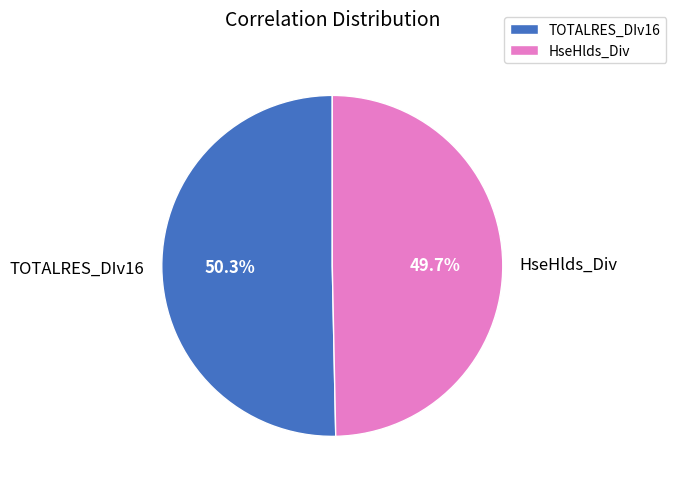

How many slices are in this pie chart?

2